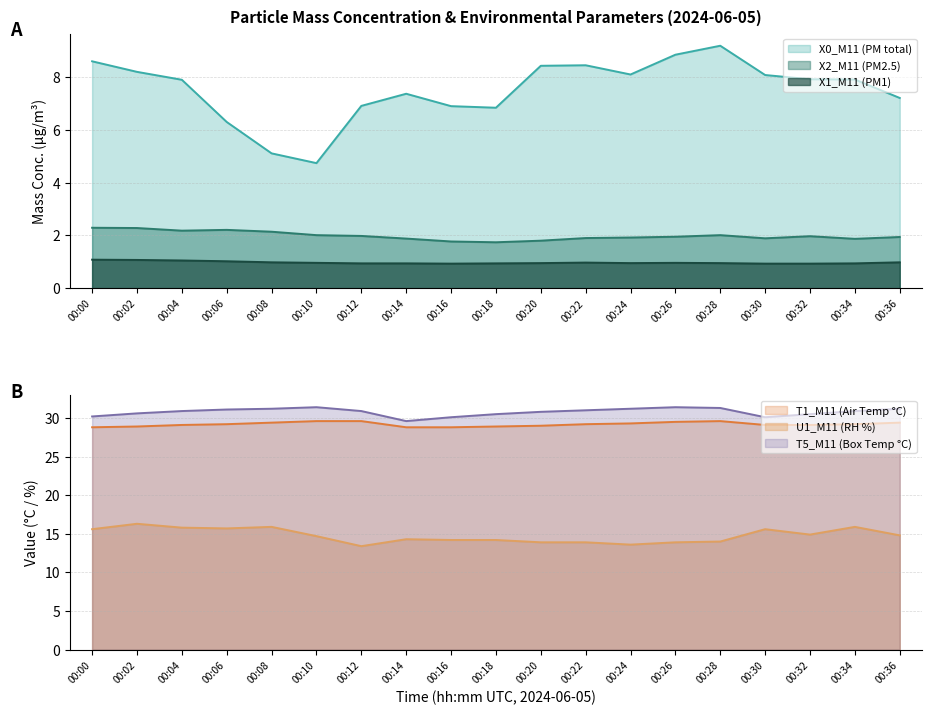

Does the chart display data point markers on the line(s)?

No